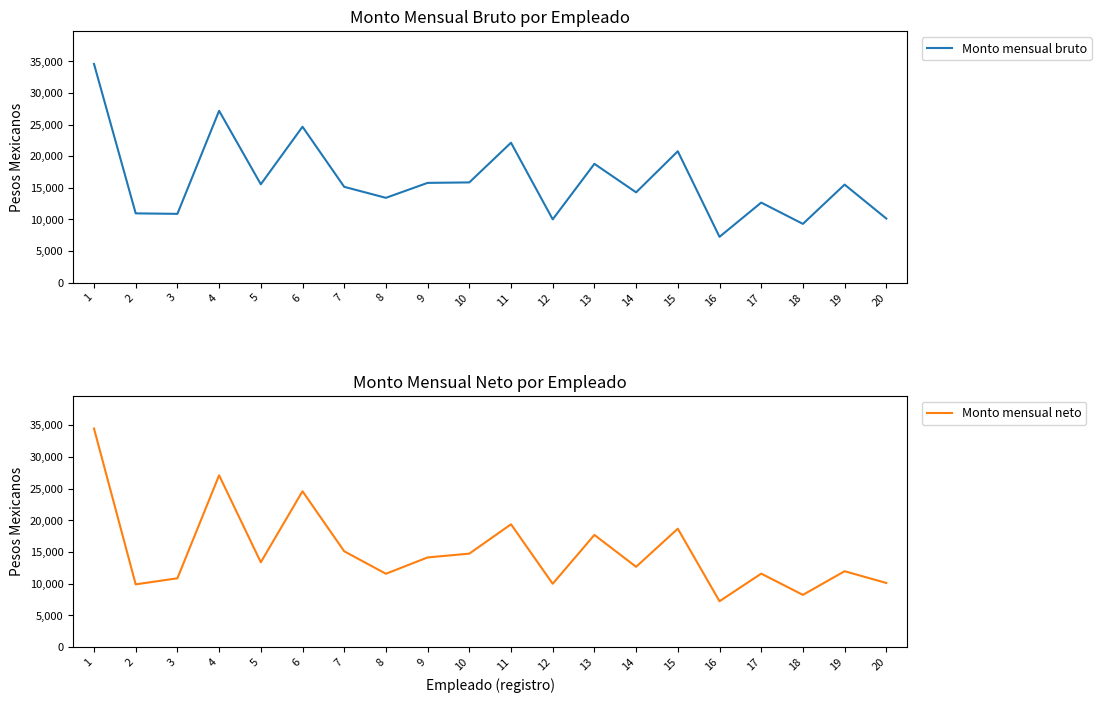

At how many categories does at least one series exceed 23081?

3